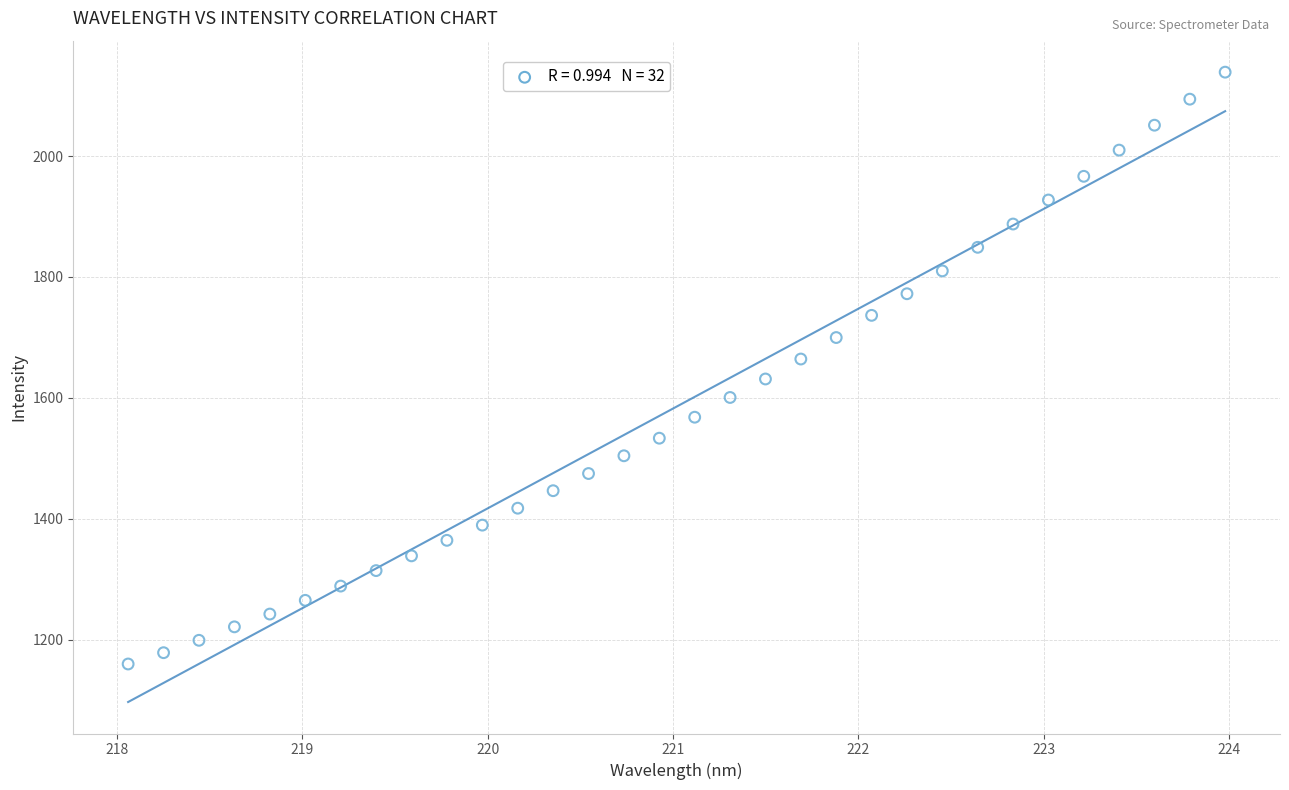

What is the range of Y values (max minus min)?

978.8